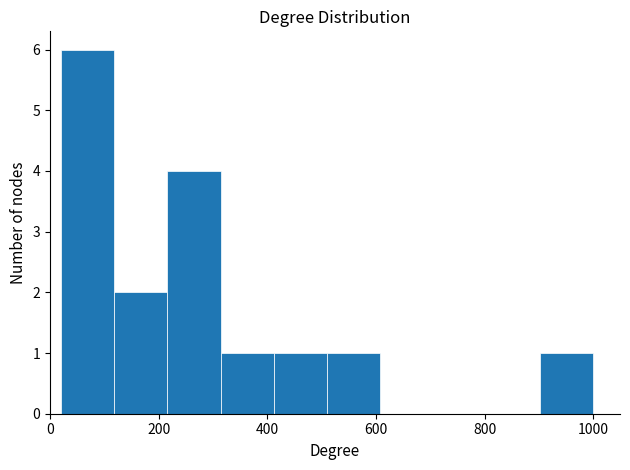

Reading left to right, list every bar in this chart as the range it spans on the x-axis followed by its height. Neither the bar edges nor the heights are printed on the chart, so give them approximately, as read against the axes.

20 to 118: 6
118 to 216: 2
216 to 314: 4
314 to 412: 1
412 to 510: 1
510 to 608: 1
608 to 706: 0
706 to 804: 0
804 to 902: 0
902 to 1000: 1